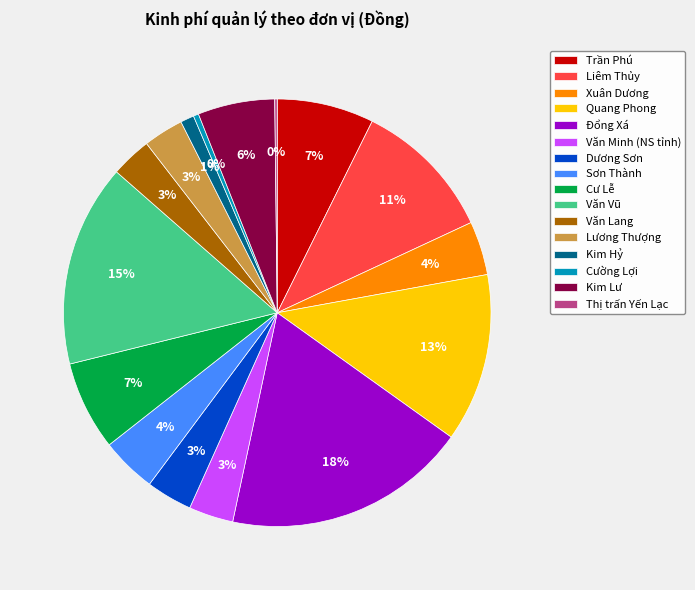

Does Dương Sơn account for over 50% of the chart?

No